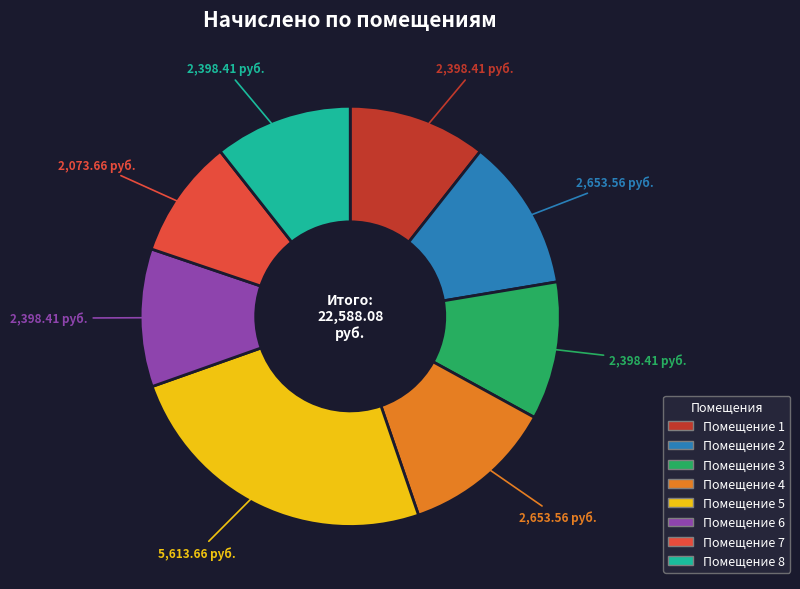

Does any single category account for the majority?

No